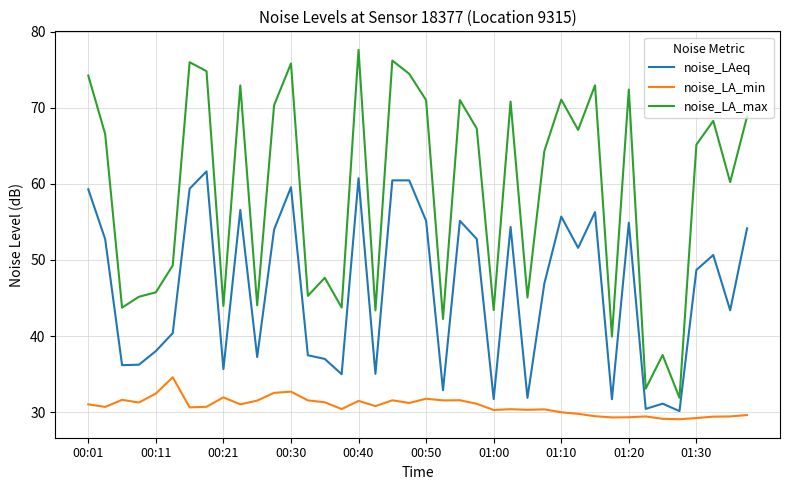

True or false: noise_LAeq and noise_LA_min cross at least once.

False